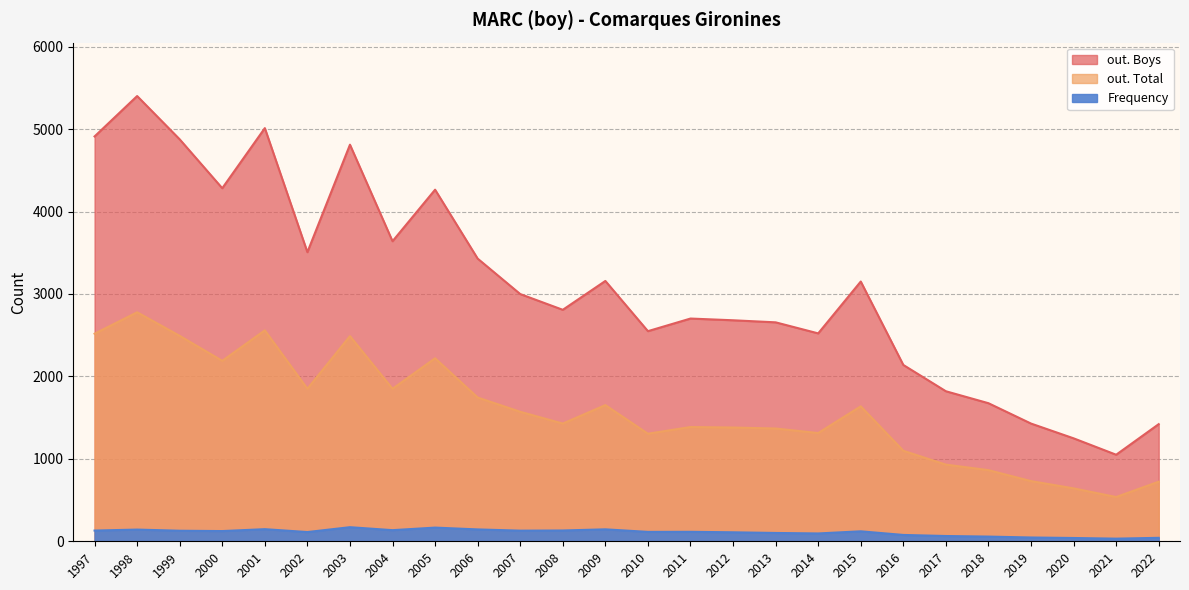

At which category does out. Total reach its first local valley?

2000